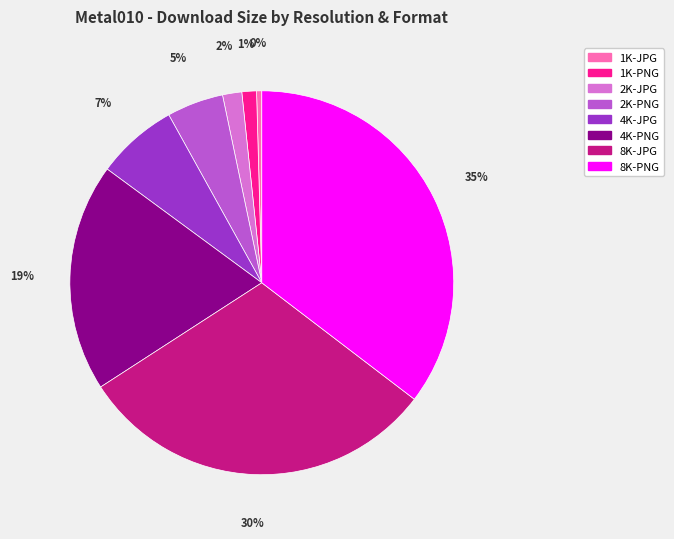

Which category has the smallest portion of the pie?

1K-JPG